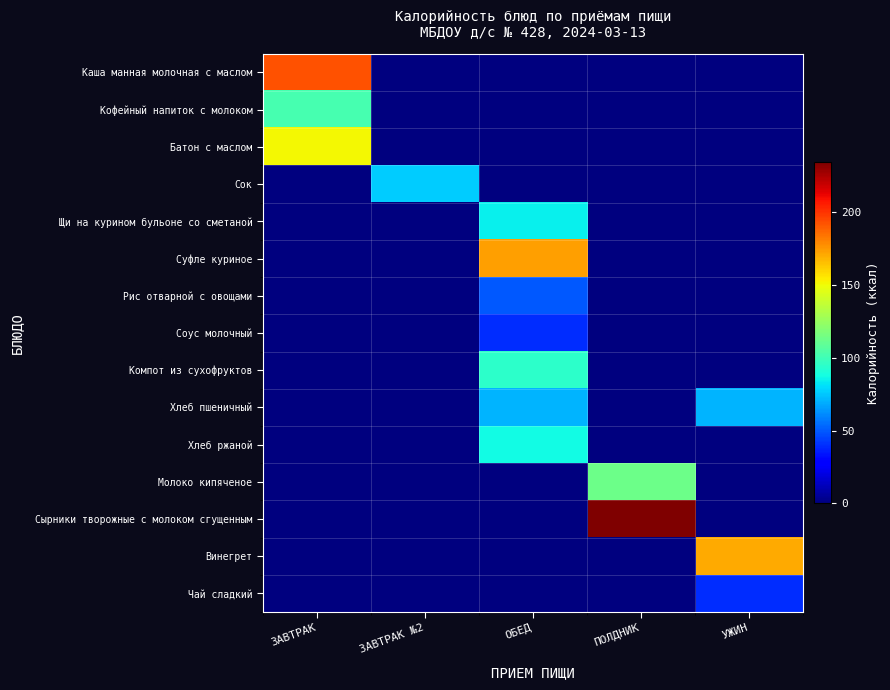

At how many categories does at least one series exceed 203?

1